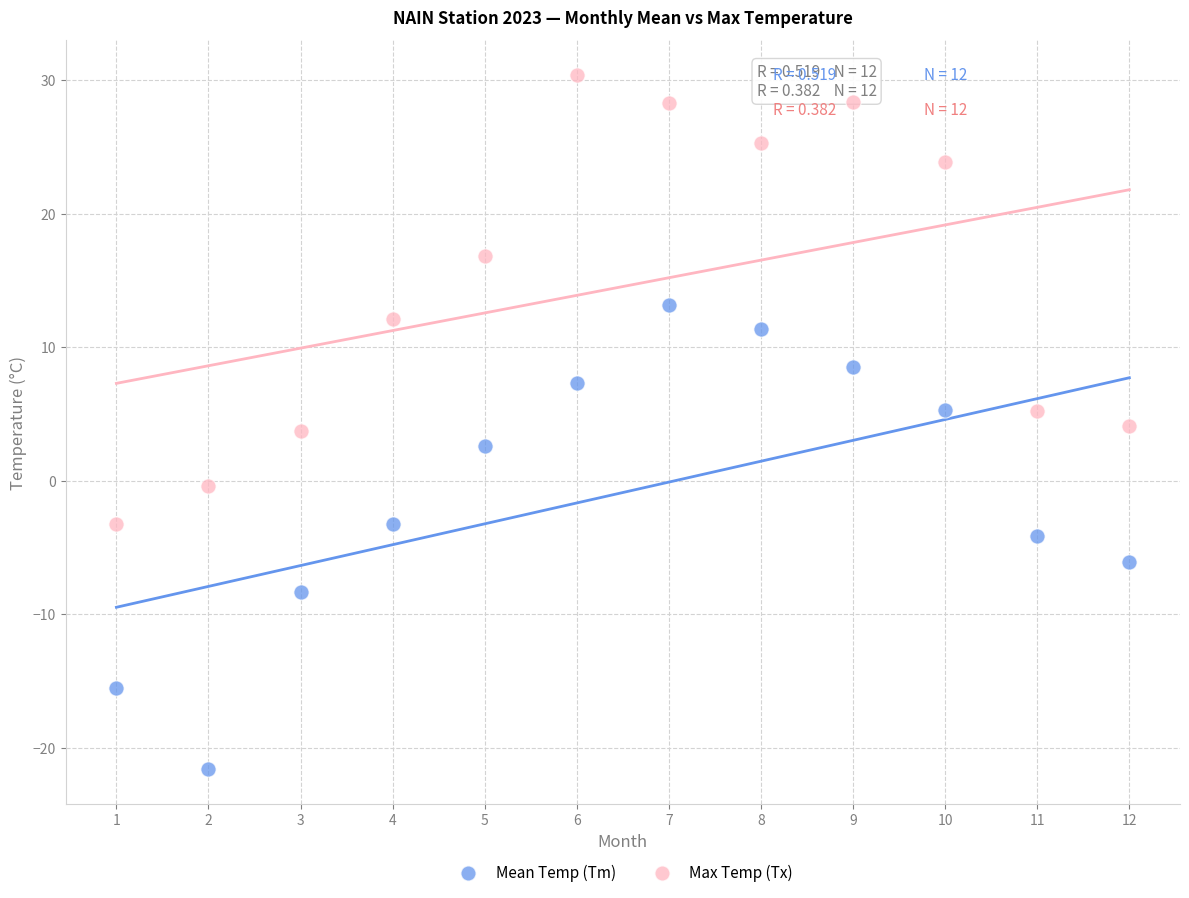

Across all data points, what is the range of X values (max minus min)?

11.0